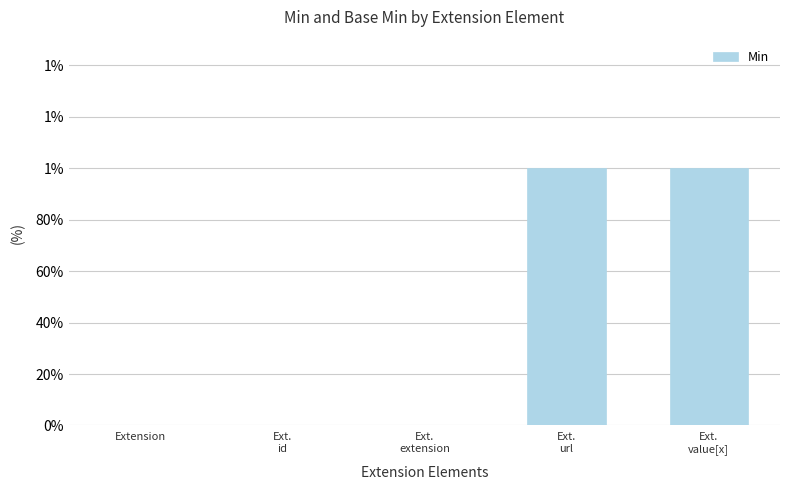

Is it true that the value at Extension is -1?

False